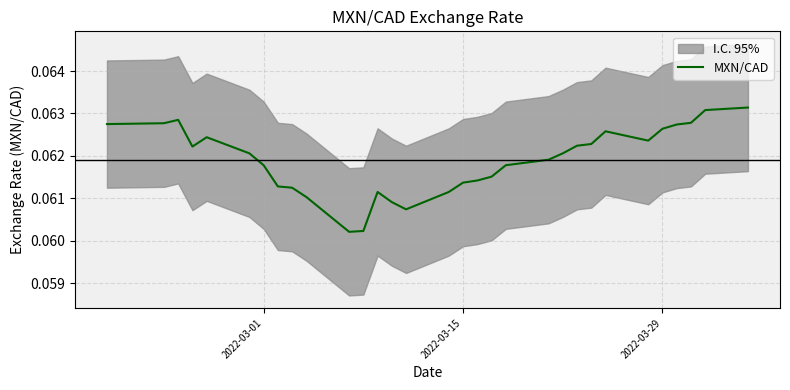

The chart shows a value of 0.1 at 14. True or false?

False